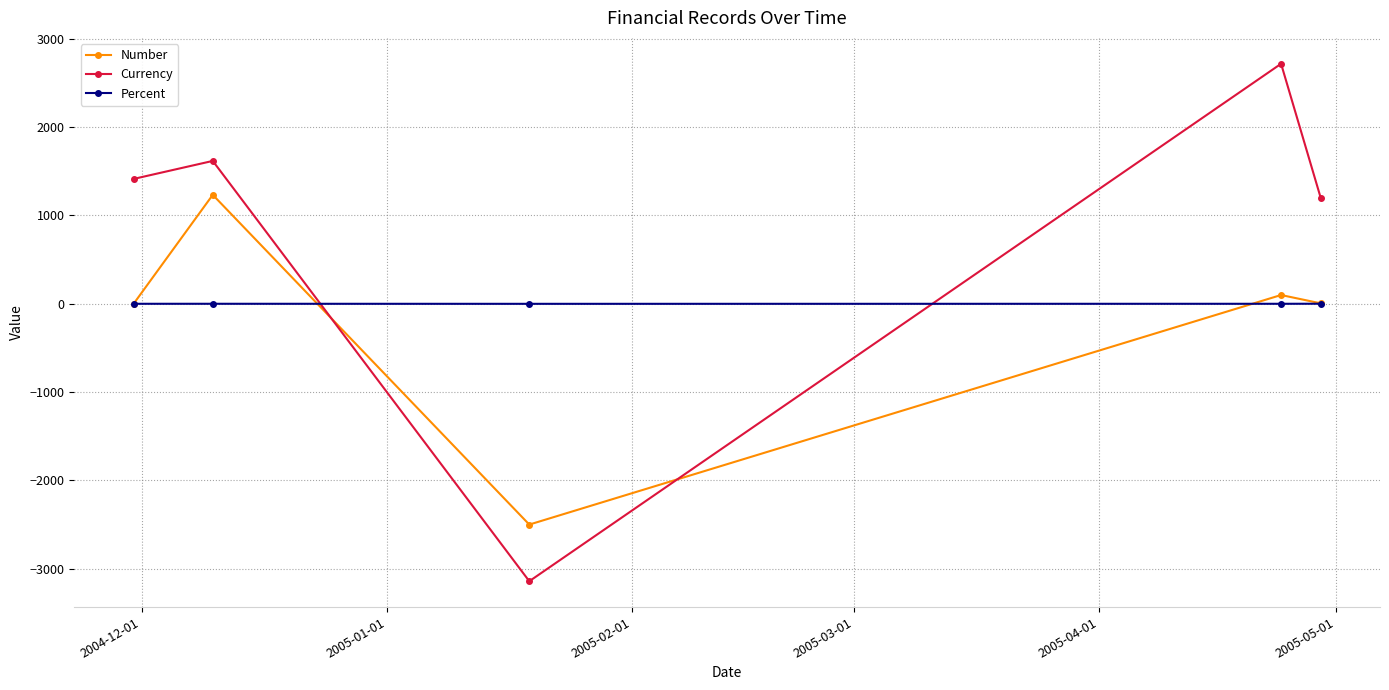

How many values in the Percent series exceed 0?

4